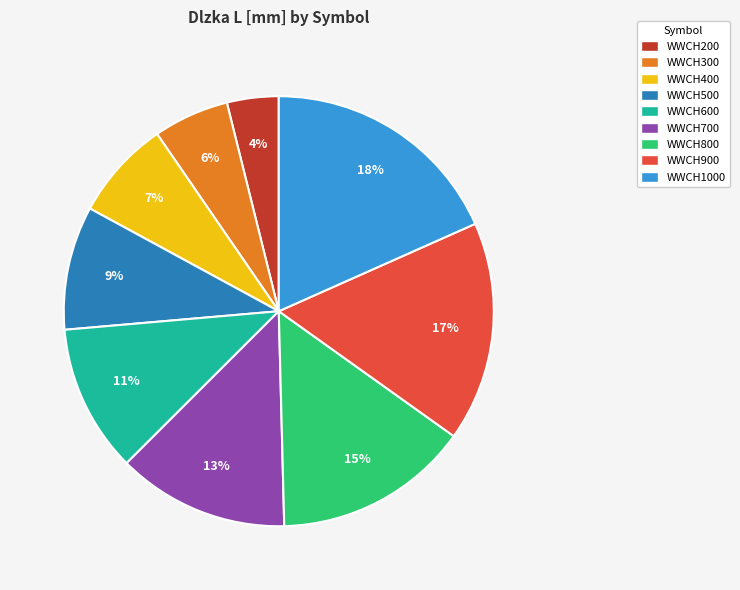

The WWCH400 slice represents 2% of the pie. True or false?

False